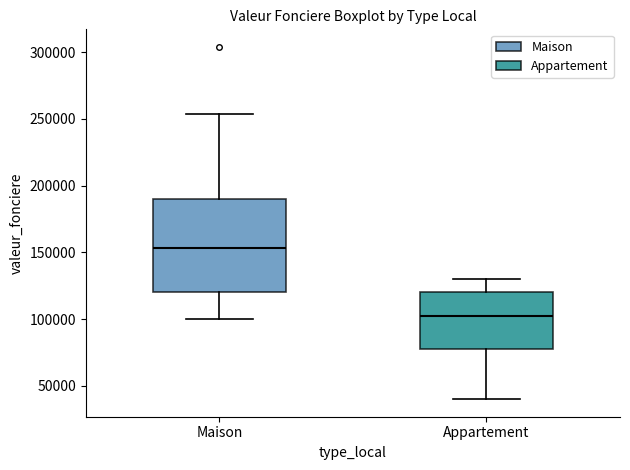

Which box is the tallest, from its lower edge to its upper edge?

Maison